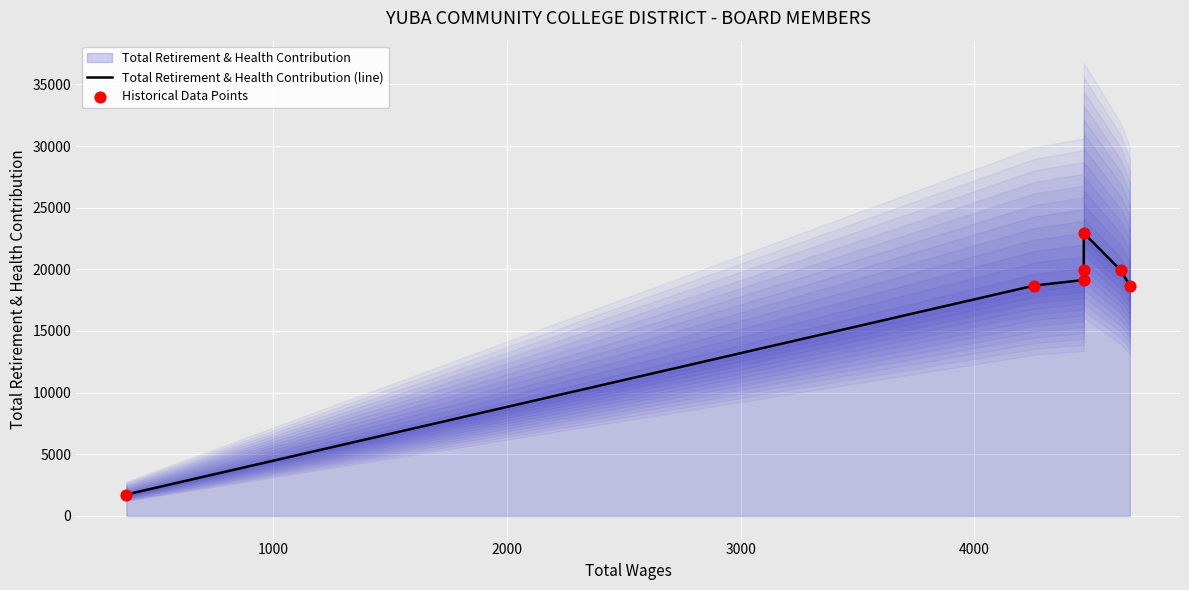

At how many categories does at least one series exceed 16072?

6